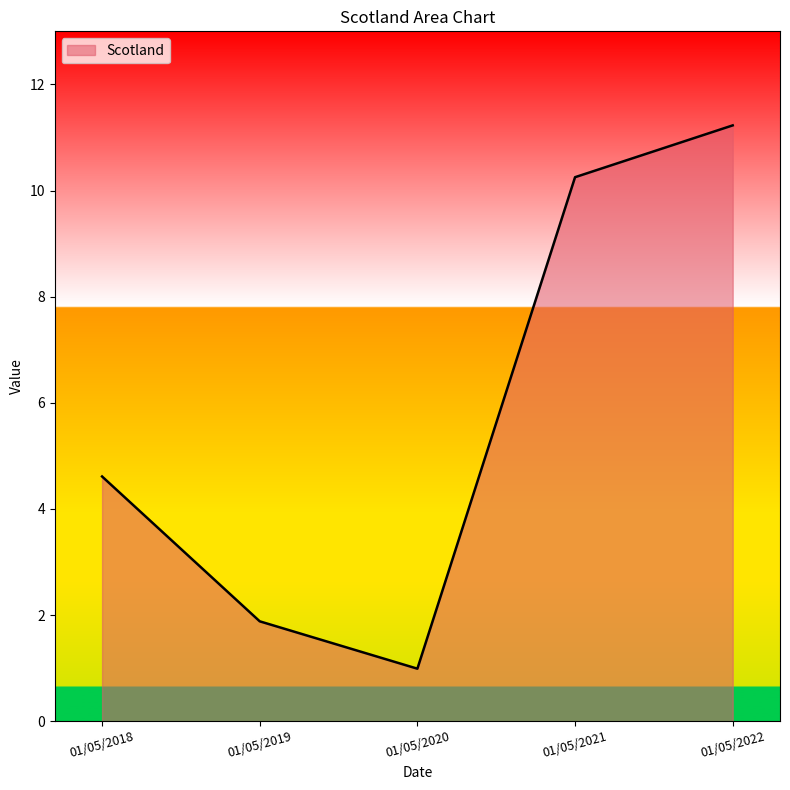

At which label does the data first exceed 4?

01/05/2018